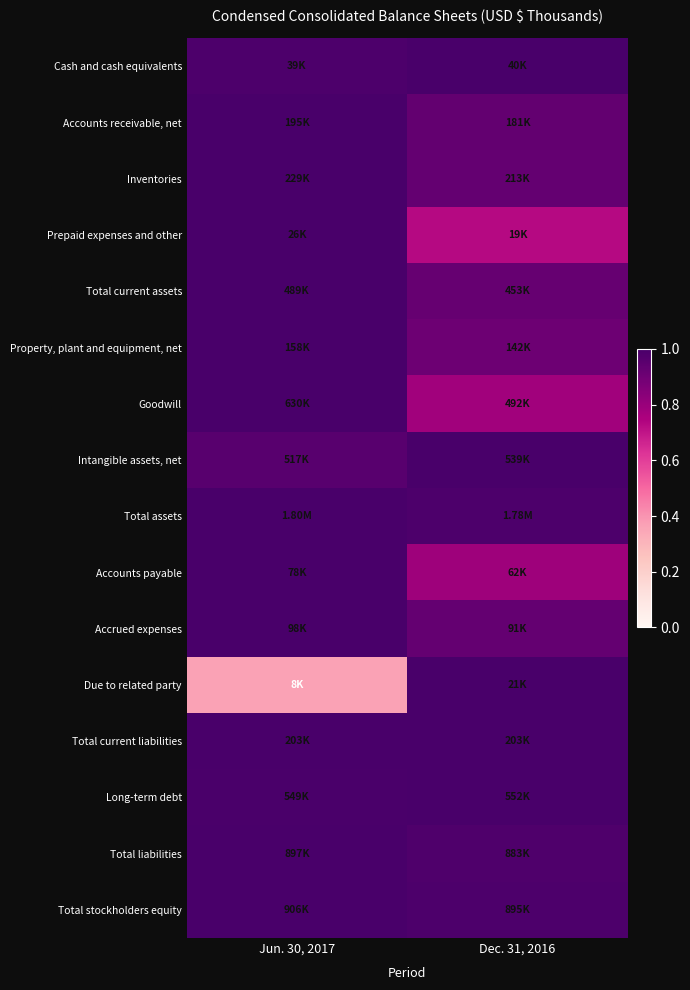

What is the smallest value displayed?

0.4